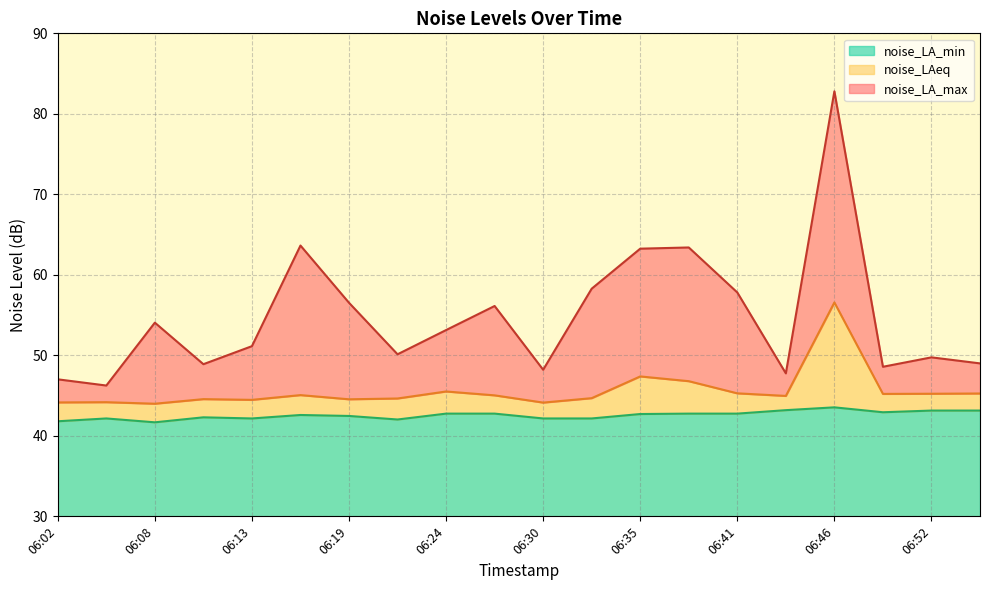

At which label does noise_LAeq reach its minimum?

06:08